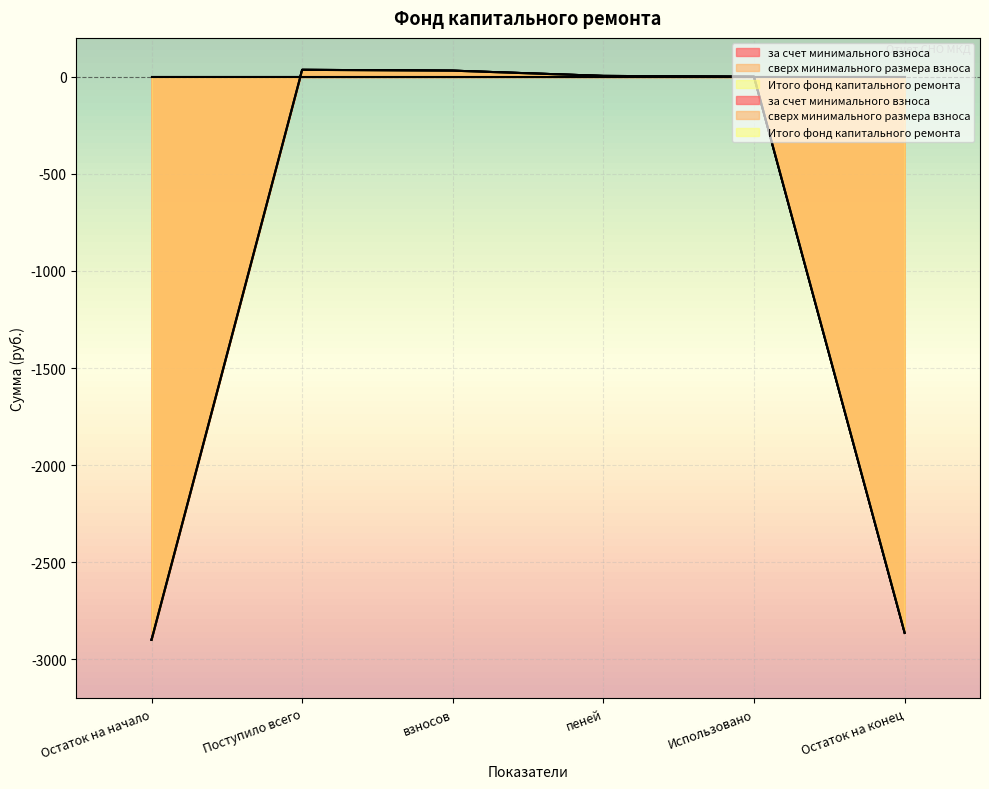

Is it true that Итого фонд капитального ремонта equals 1252.5 at Использовано?

False